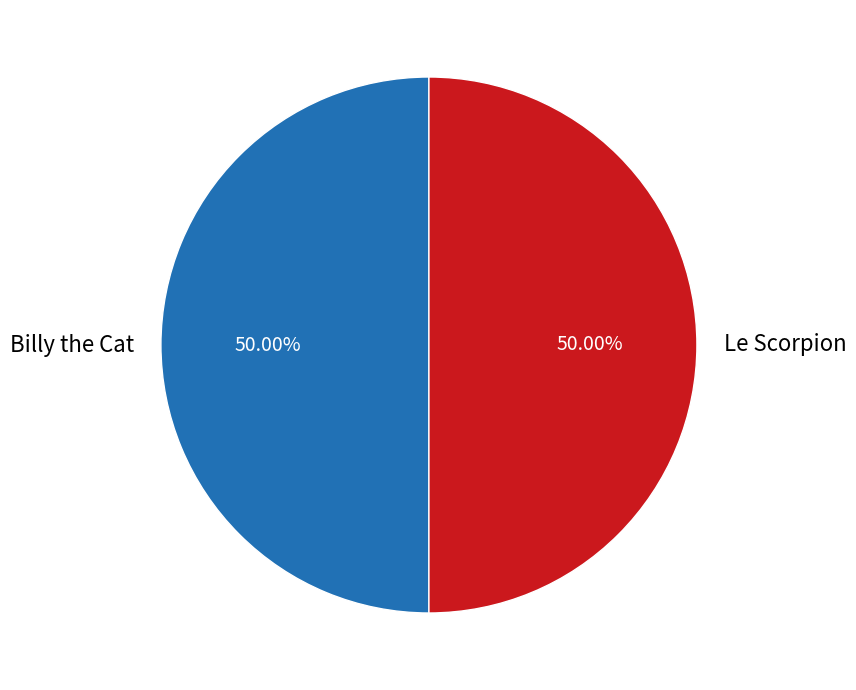

Count the number of slices in the pie.

2